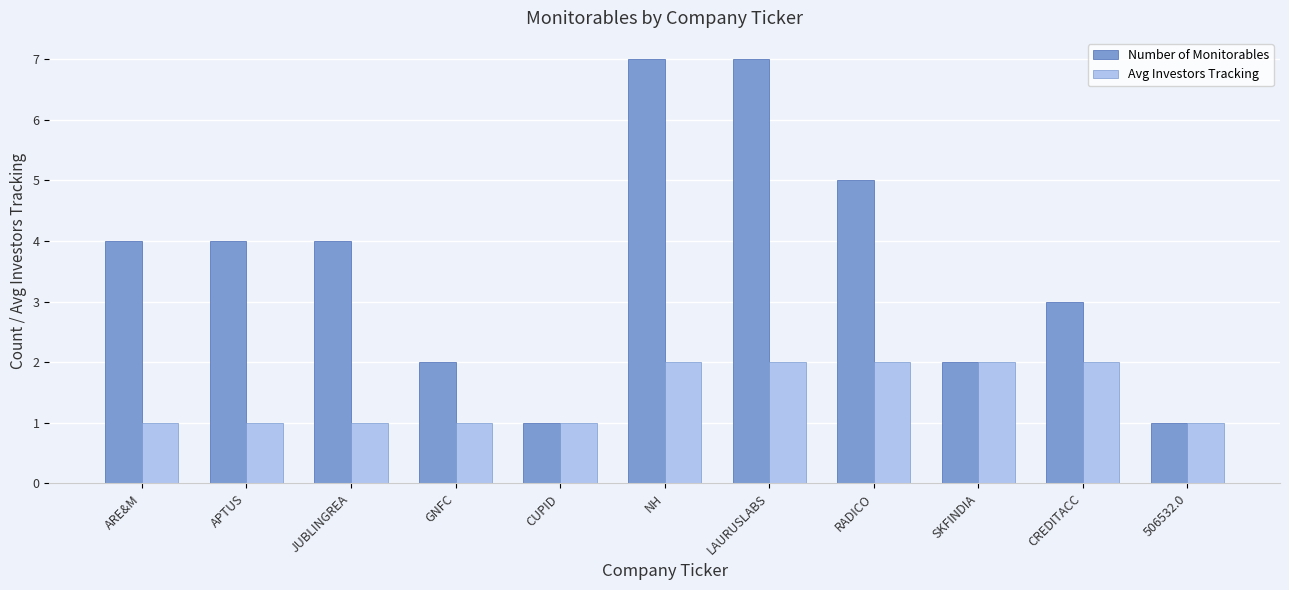

How many distinct data groups are displayed?

2